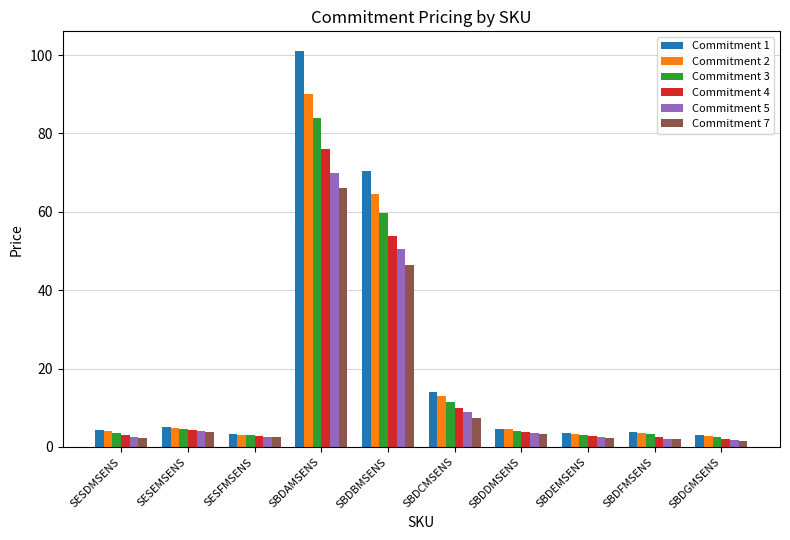

What is the label of the 3rd bar from the left?

SESFMSENS